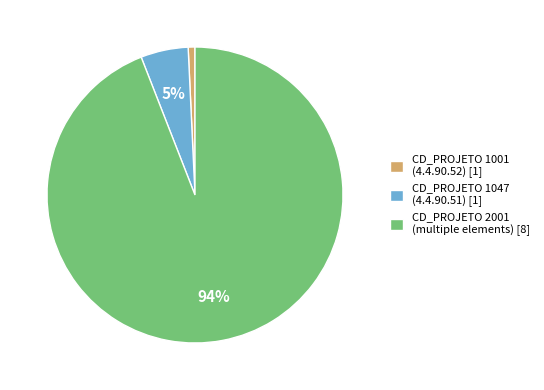

Is there any slice that represents more than half of the pie?

Yes